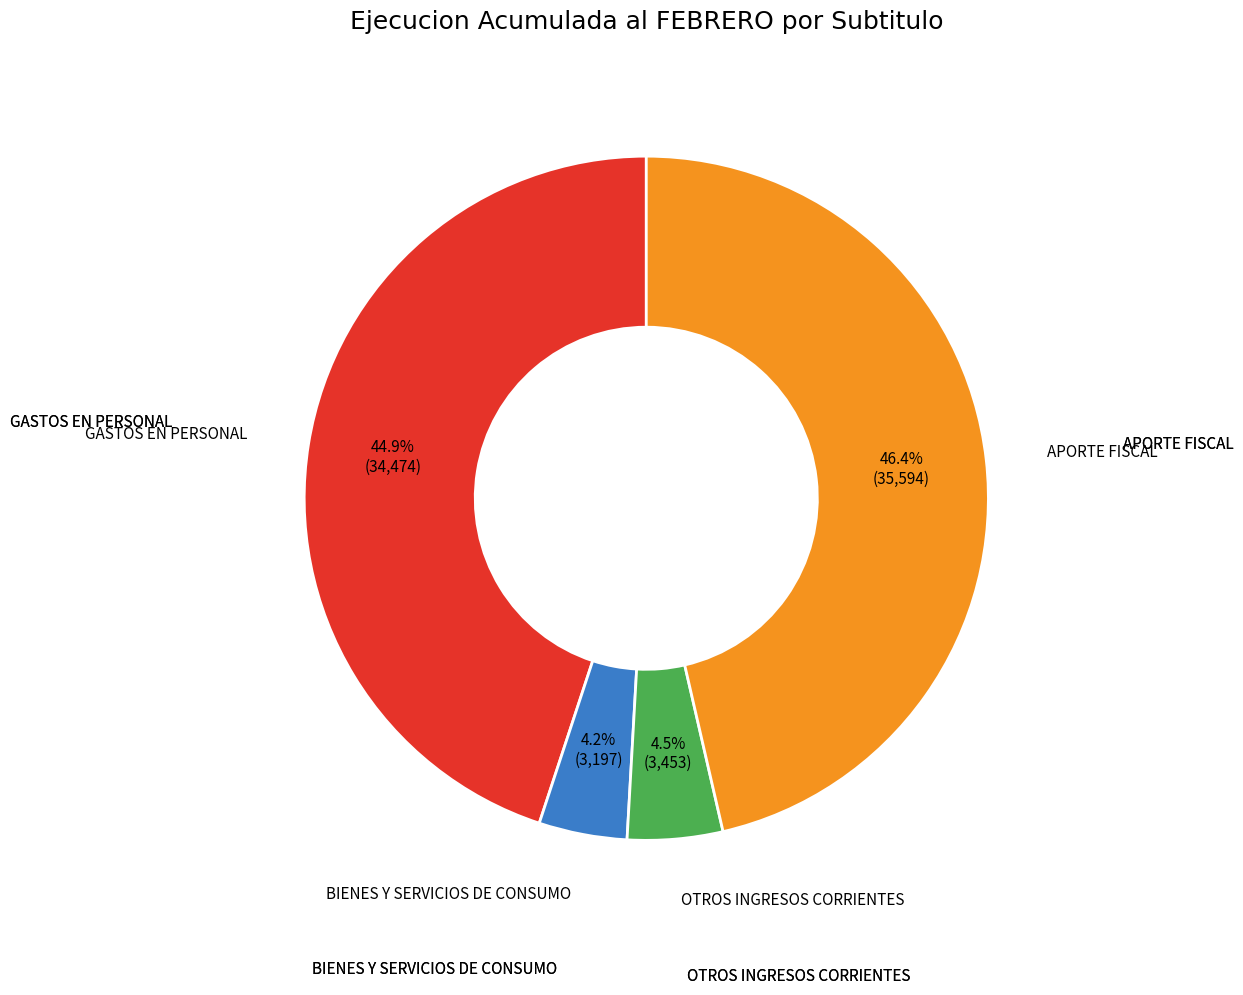

Is there any slice that represents more than half of the pie?

No